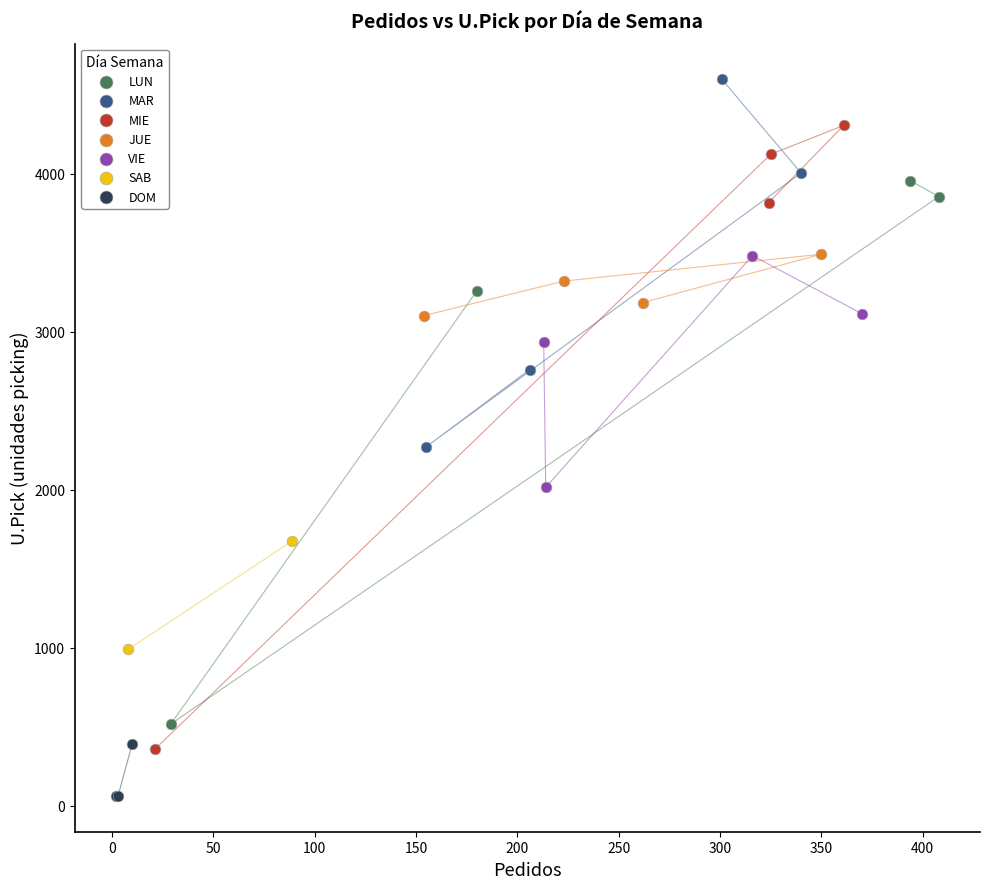

What are all the series names shown in the legend?

LUN, MAR, MIE, JUE, VIE, SAB, DOM